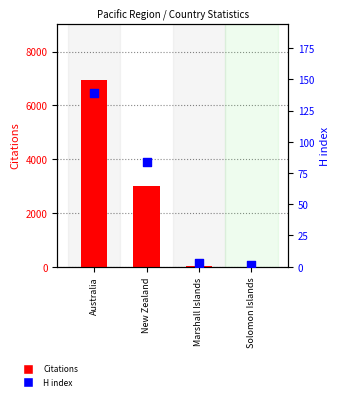

At which category is the sum across all series the highest?

Australia